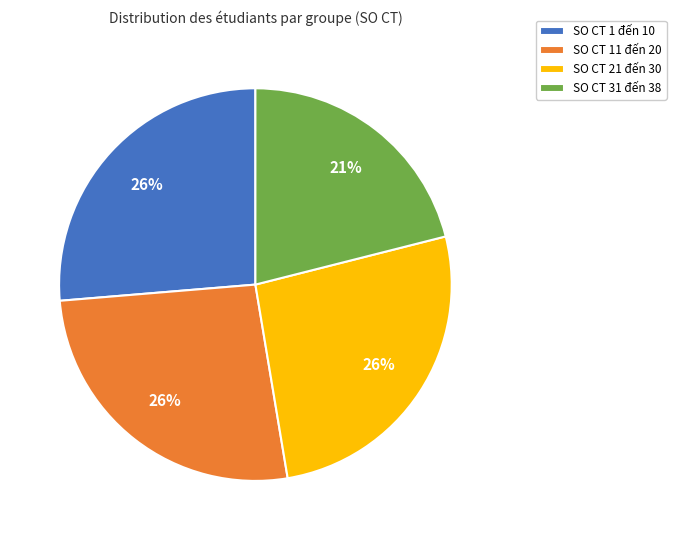

Is there any slice that represents more than half of the pie?

No